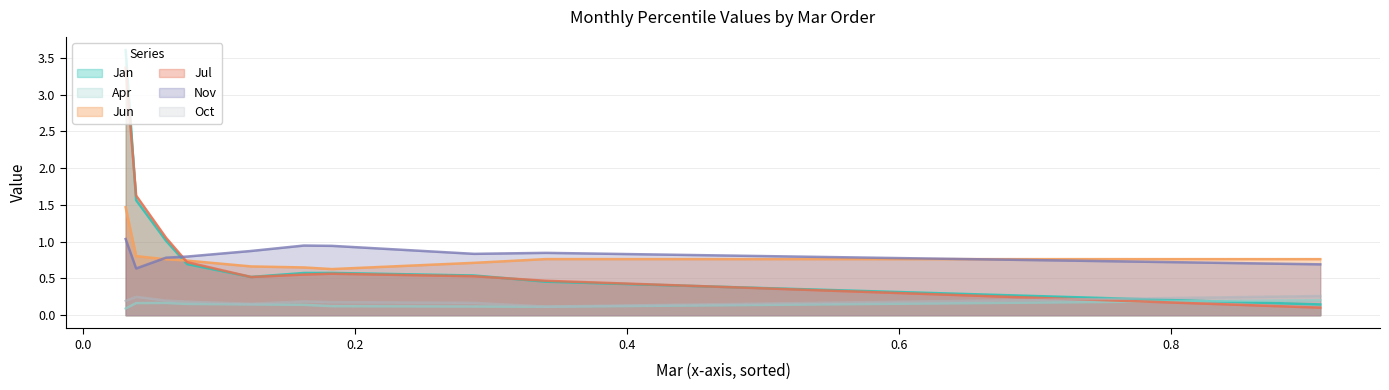

What is the minimum value shown in the chart?

0.1